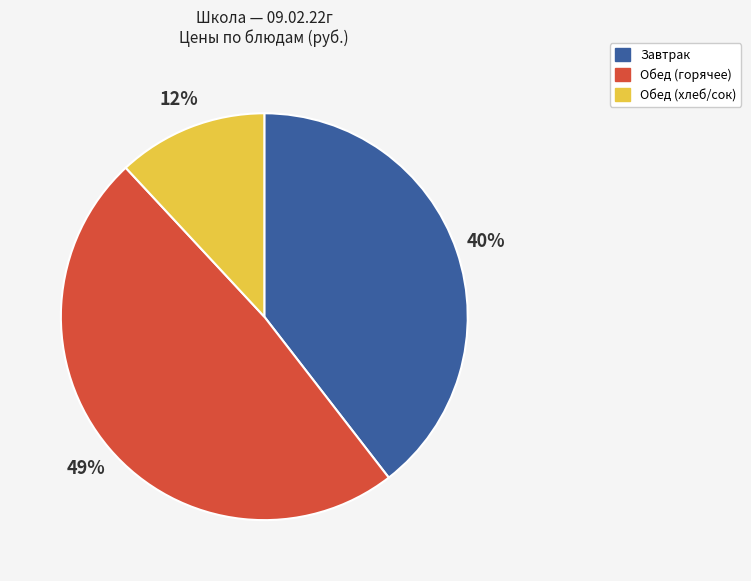

Does any single category account for the majority?

No